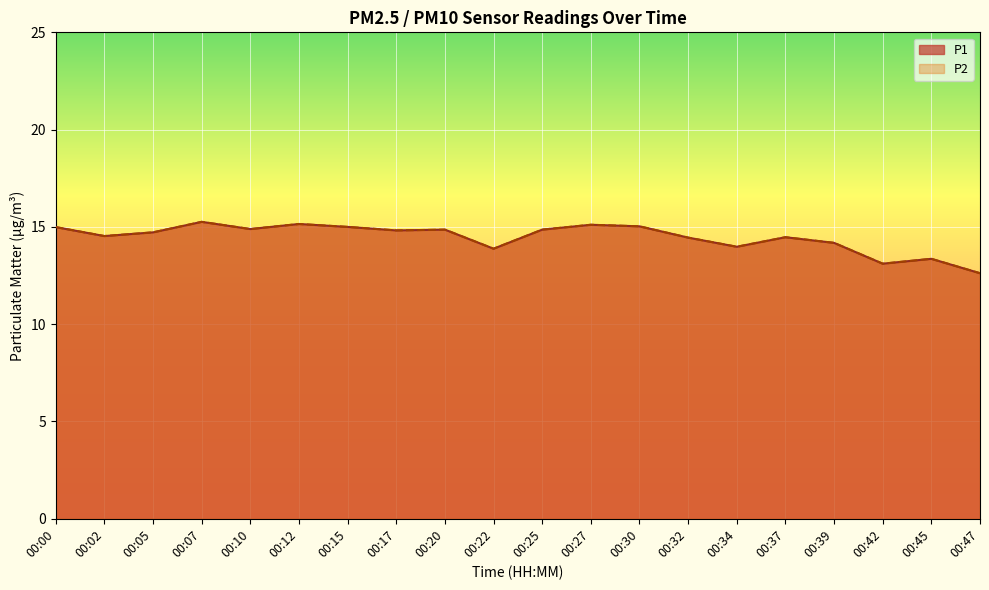

The P1 series shows 4.6 at 00:42. True or false?

False